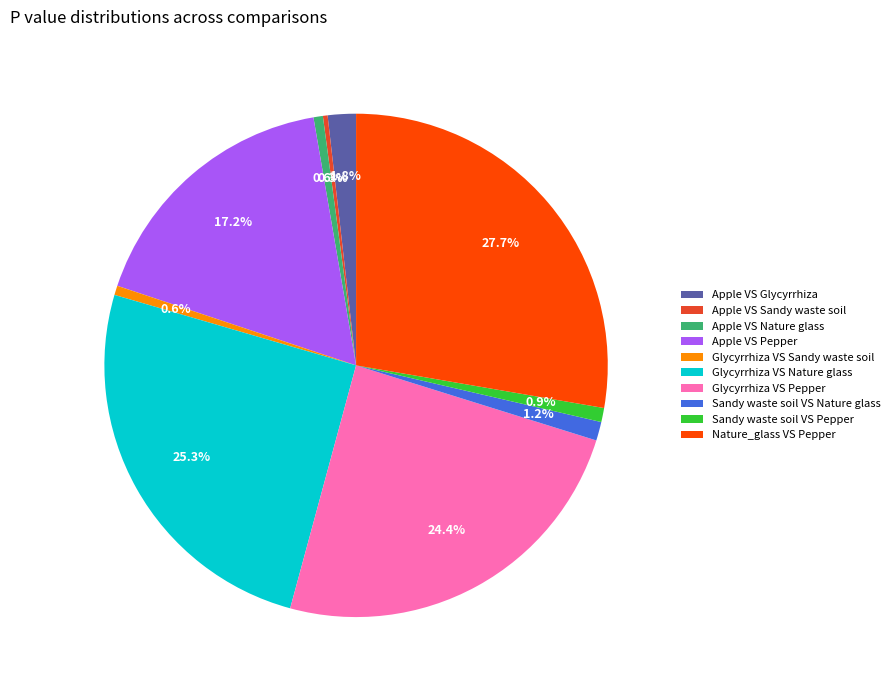

To the nearest percent, what is the average slice percentage?

10%